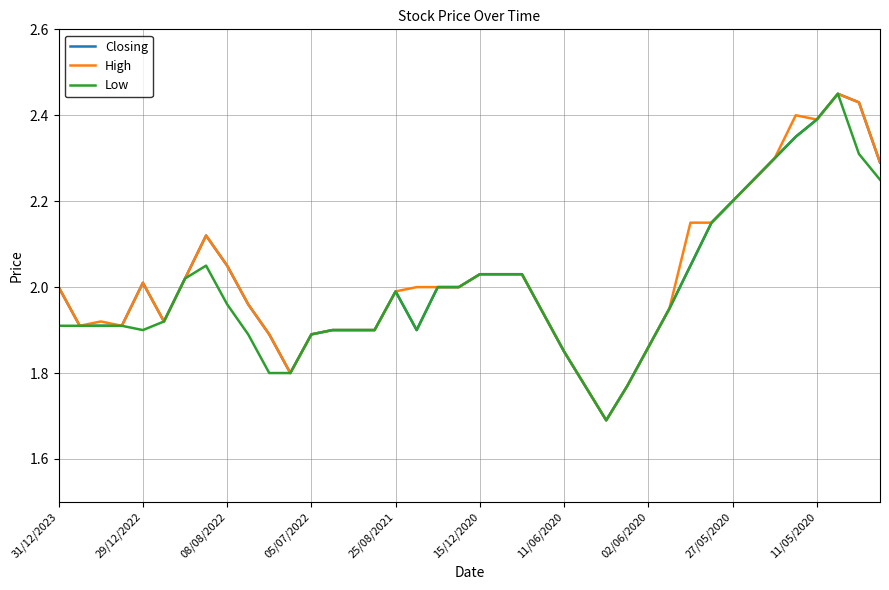

At which label does Closing reach its minimum?

26